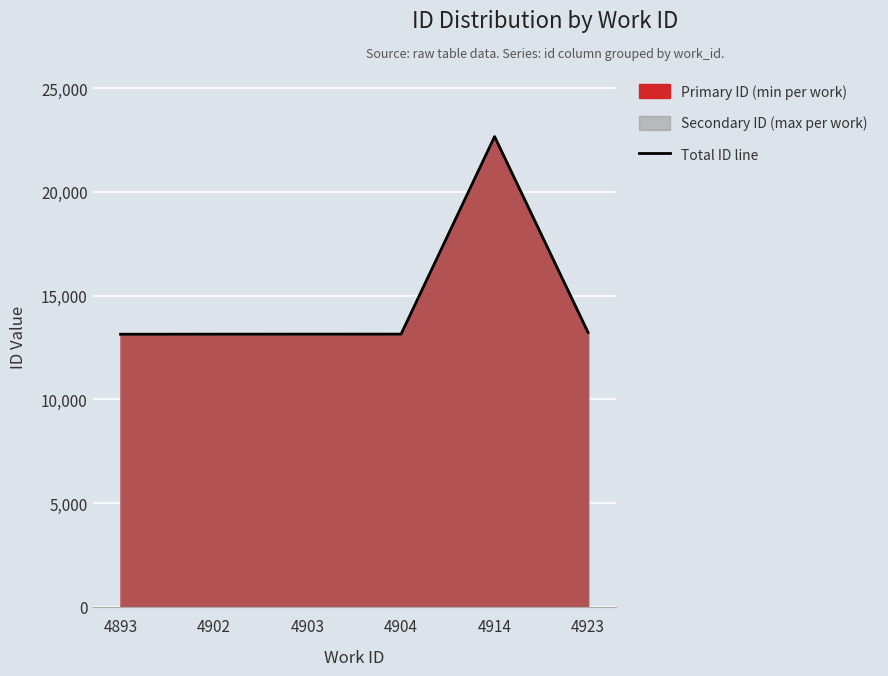

What is the value of the 2nd point from the left?

13147